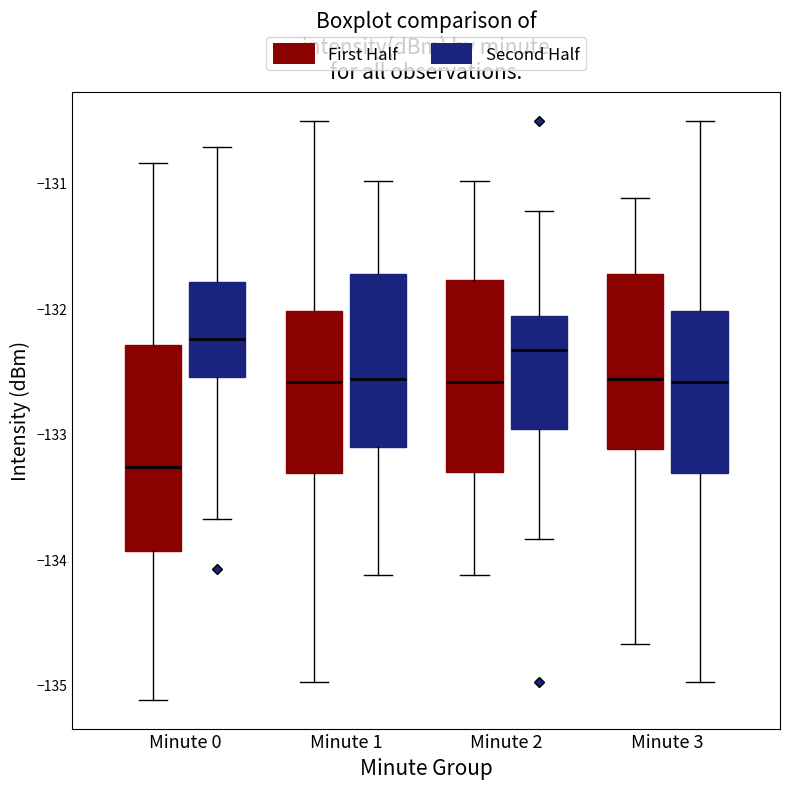

Reading left to right, read every box against the y-axis: the position of its median line, the range the box covers, and the ends of its whiskers. The values are not printed on the chart, so give them approximately, as read against the axis.

Minute 0 (First Half): median -133.3, box -133.9 to -132.3, whiskers -135.1 to -130.8
Minute 0 (Second Half): median -132.2, box -132.5 to -131.8, whiskers -133.7 to -130.7
Minute 1 (First Half): median -132.6, box -133.3 to -132.0, whiskers -135.0 to -130.5
Minute 1 (Second Half): median -132.6, box -133.1 to -131.7, whiskers -134.1 to -131.0
Minute 2 (First Half): median -132.6, box -133.3 to -131.8, whiskers -134.1 to -131.0
Minute 2 (Second Half): median -132.3, box -133.0 to -132.1, whiskers -133.8 to -131.2
Minute 3 (First Half): median -132.6, box -133.1 to -131.7, whiskers -134.7 to -131.1
Minute 3 (Second Half): median -132.6, box -133.3 to -132.0, whiskers -135.0 to -130.5